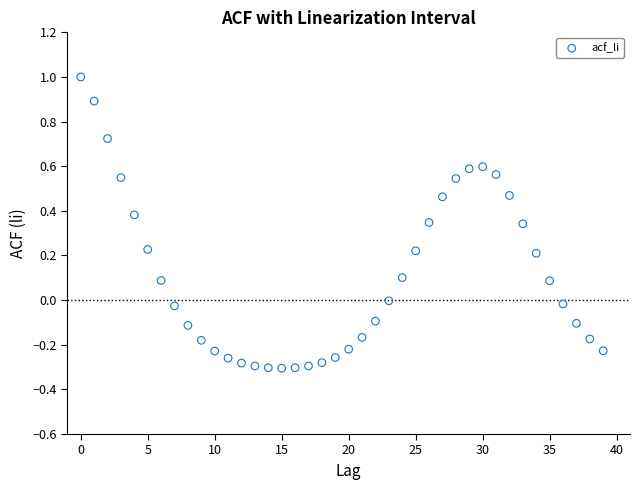

What is the range of Y values (max minus min)?

1.3